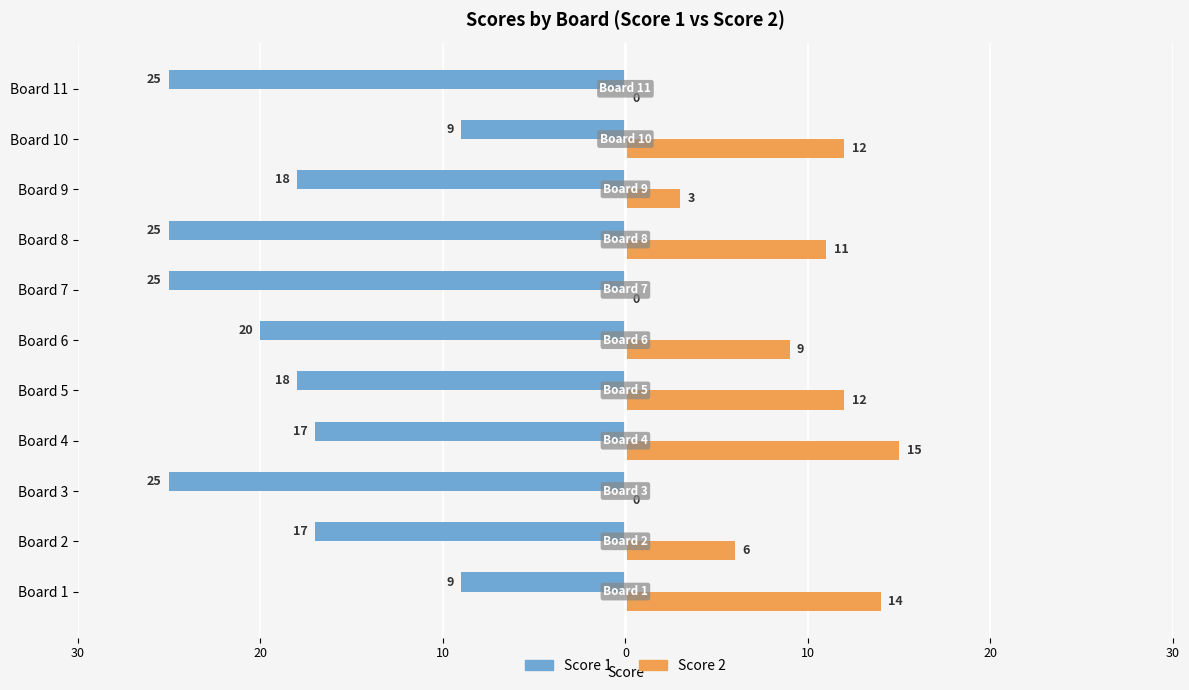

What are all the series names shown in the legend?

Score 1, Score 2